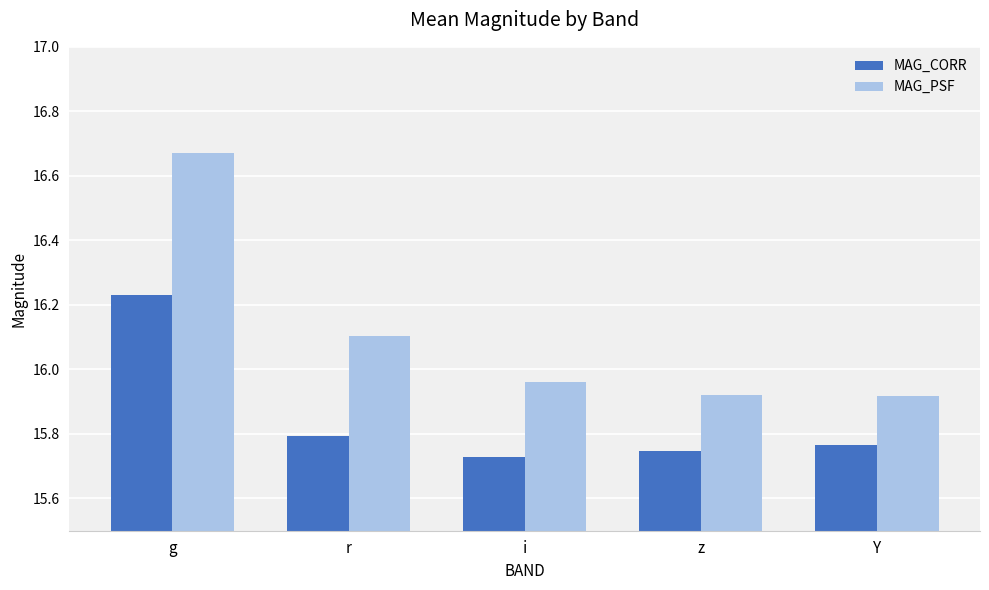

What position from the right is r?

4